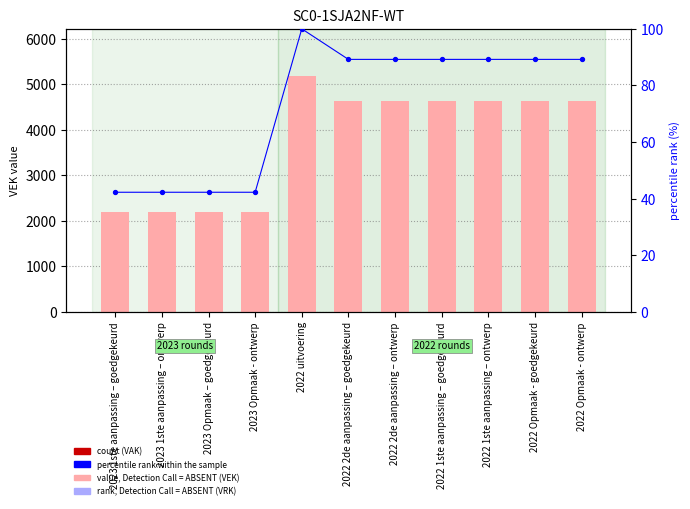

Is the value of count at 2023 1ste aanpassing – ontwerp greater than the value of percentile rank within the sample at 2022 2de aanpassing – ontwerp?

No